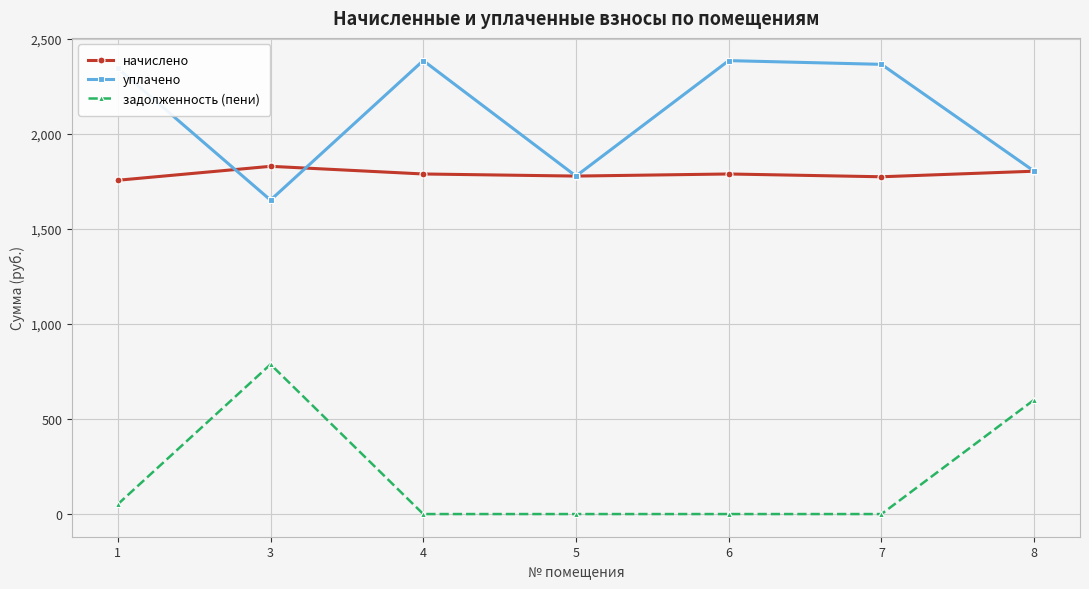

Where is задолженность (пени) nearest to the value 393?

8